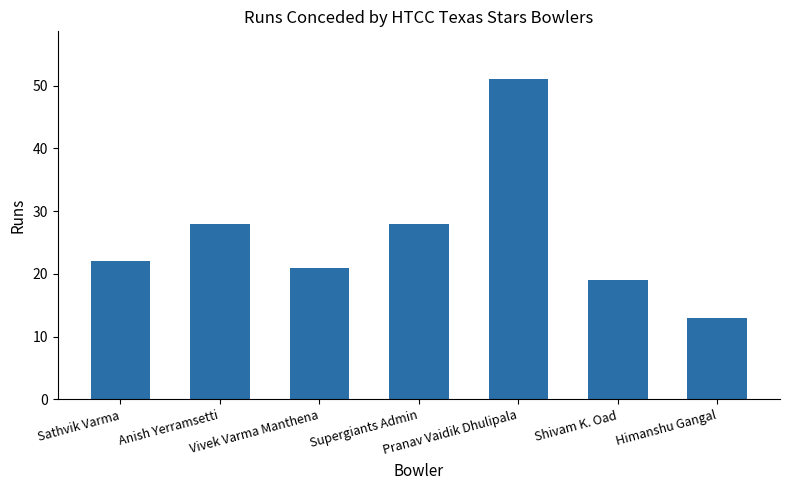

At which category does the chart reach its peak across all series?

Pranav Vaidik Dhulipala